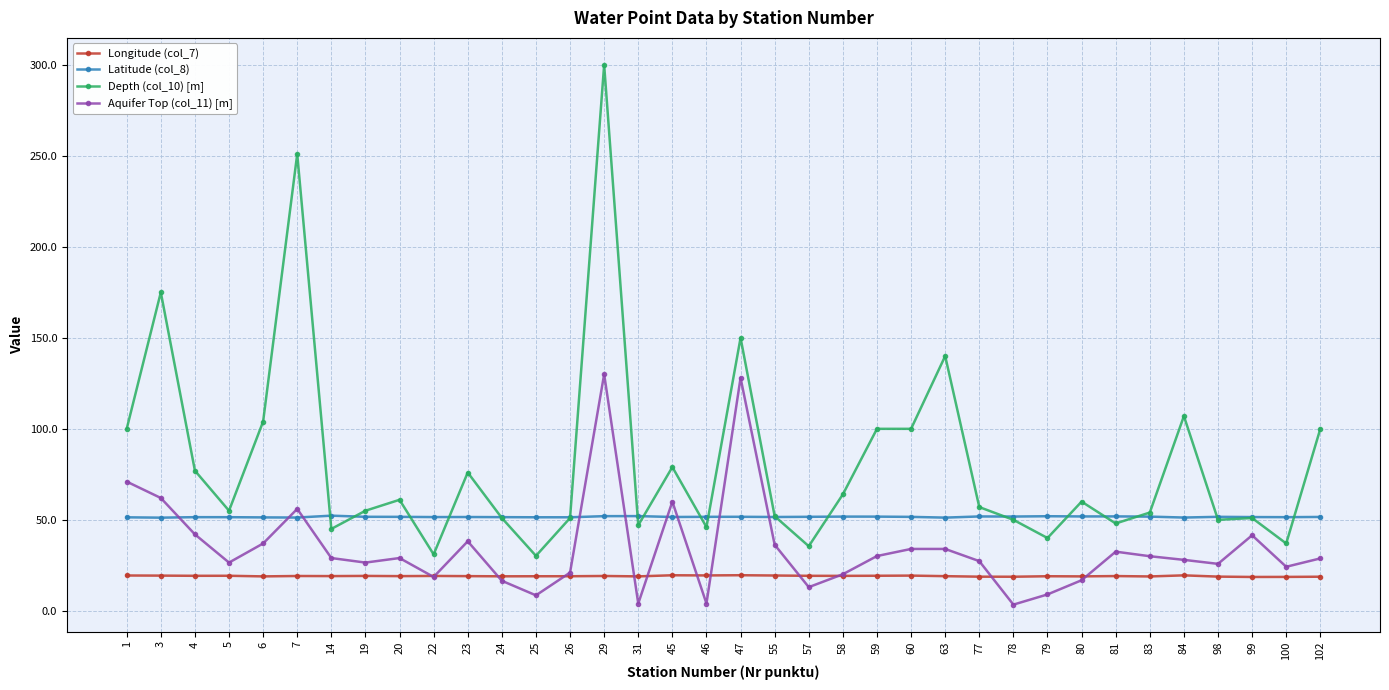

Which series changed the most between 98 and 102?

Depth (col_10) [m]